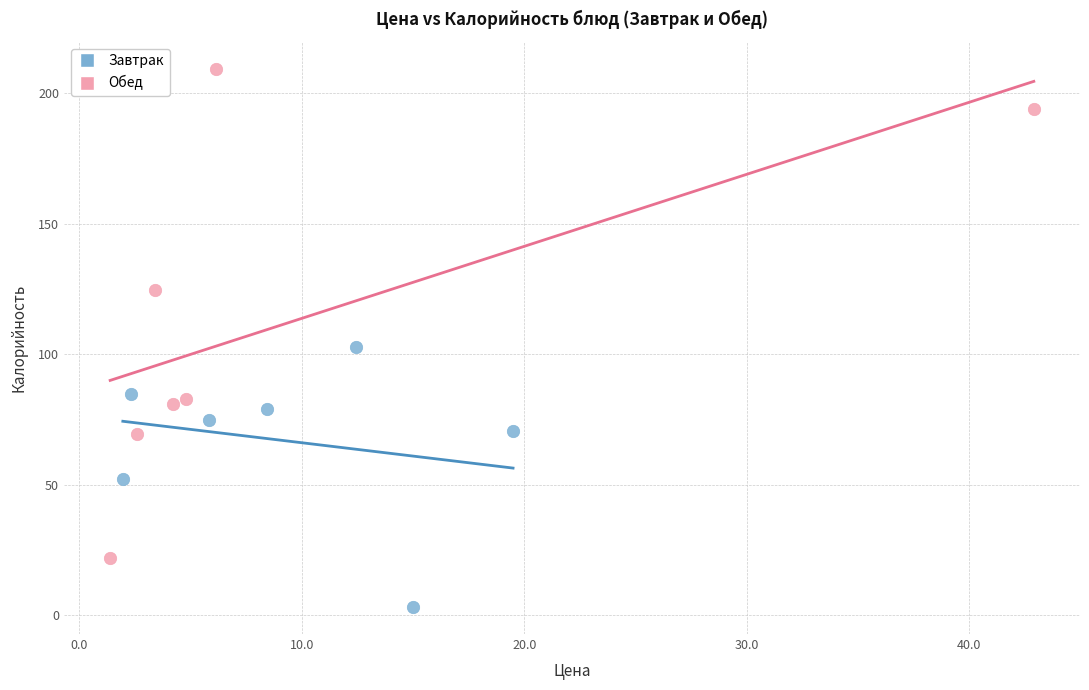

Which series contains the highest Y value?

Обед